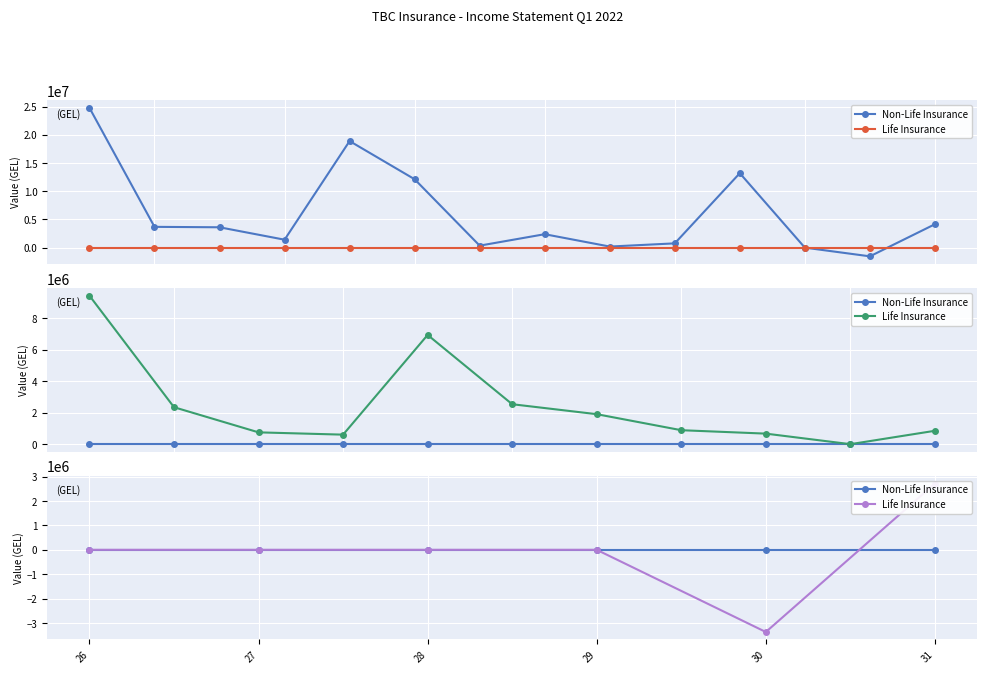

Which category has the highest value in the Life Insurance series?

31